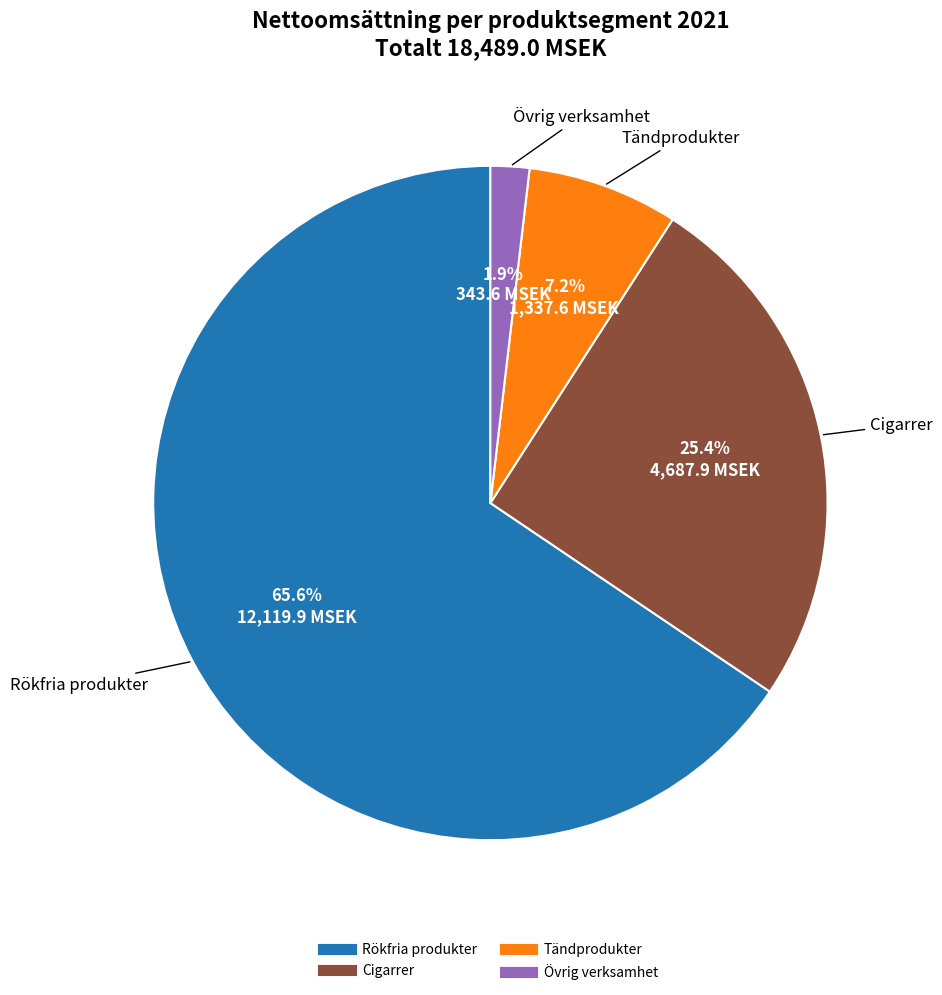

Which slice is the largest?

Rökfria produkter